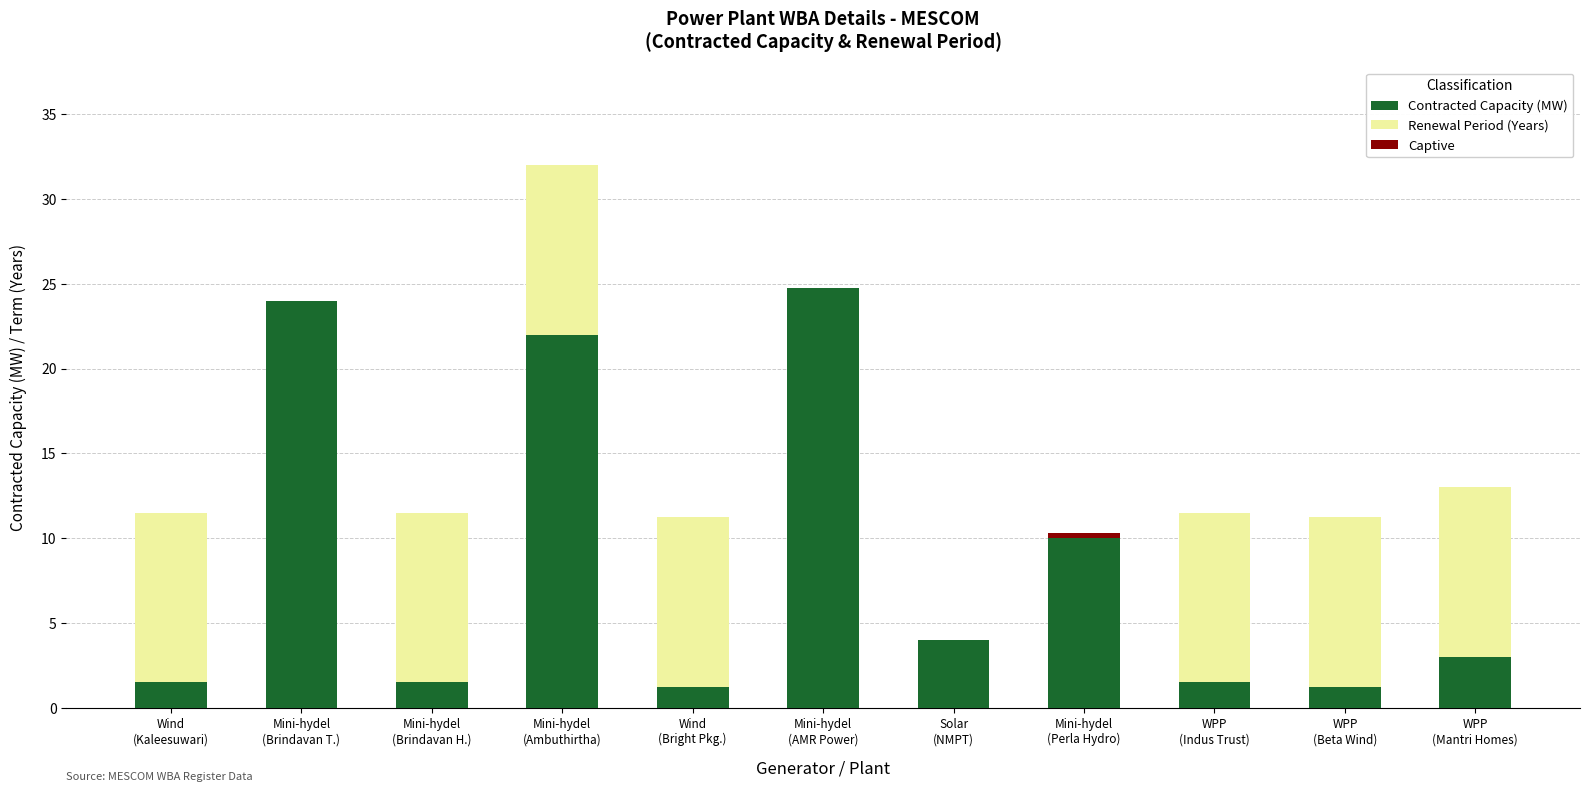

What is the maximum value for Contracted Capacity (MW)?

24.8